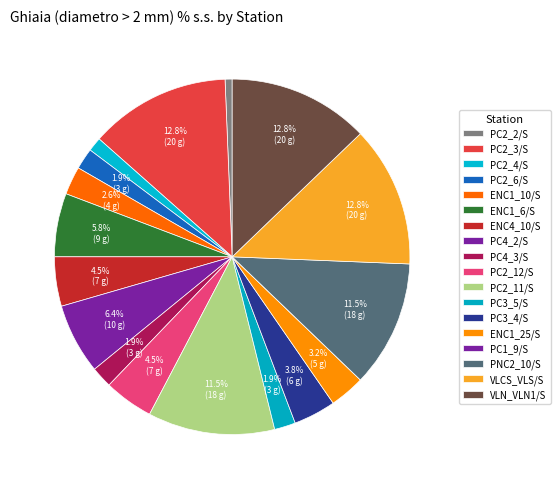

The PC2_4/S slice represents 1% of the pie. True or false?

True